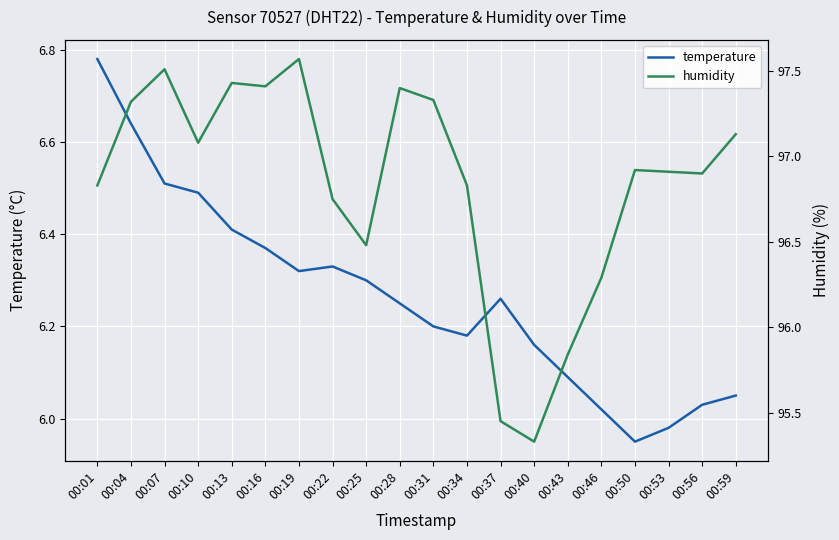

What is the value of the humidity point at the 6th from the left?

97.4